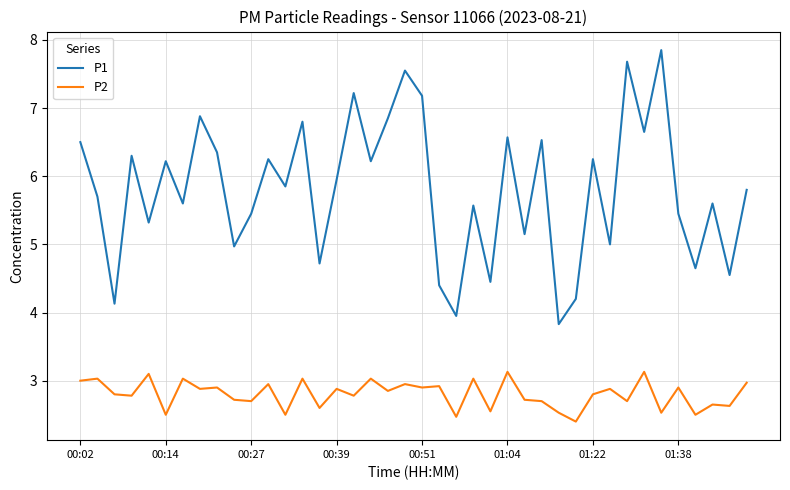

What is the difference between the maximum and minimum values in the P2 series?

0.7